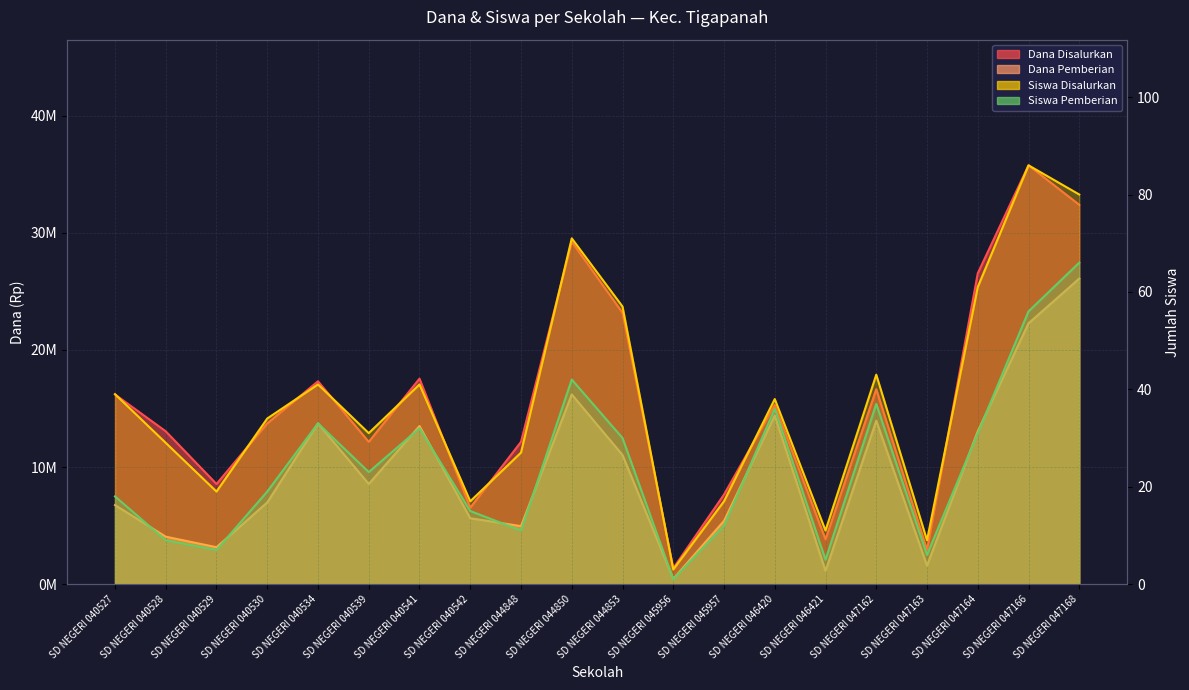

Reading left to right, extract all data points from this chart.

Dana Disalurkan: 16200000	13050000	8550000	13725000	17325000	12150000	17550000	6525000	12150000	29250000	23175000	1350000	7650000	15300000	3825000	16650000	2925000	26550000	35775000	32400000
Dana Pemberian: 6750000	4050000	3150000	6975000	13725000	8550000	13500000	5625000	4950000	16200000	11025000	450000	5400000	14400000	1125000	13950000	1575000	13050000	22275000	26100000
Siswa Disalurkan: 39	29	19	34	41	31	41	17	27	71	57	3	17	38	11	43	9	61	86	80
Siswa Pemberian: 18	9	7	19	33	23	32	15	11	42	30	1	12	36	5	37	6	31	56	66